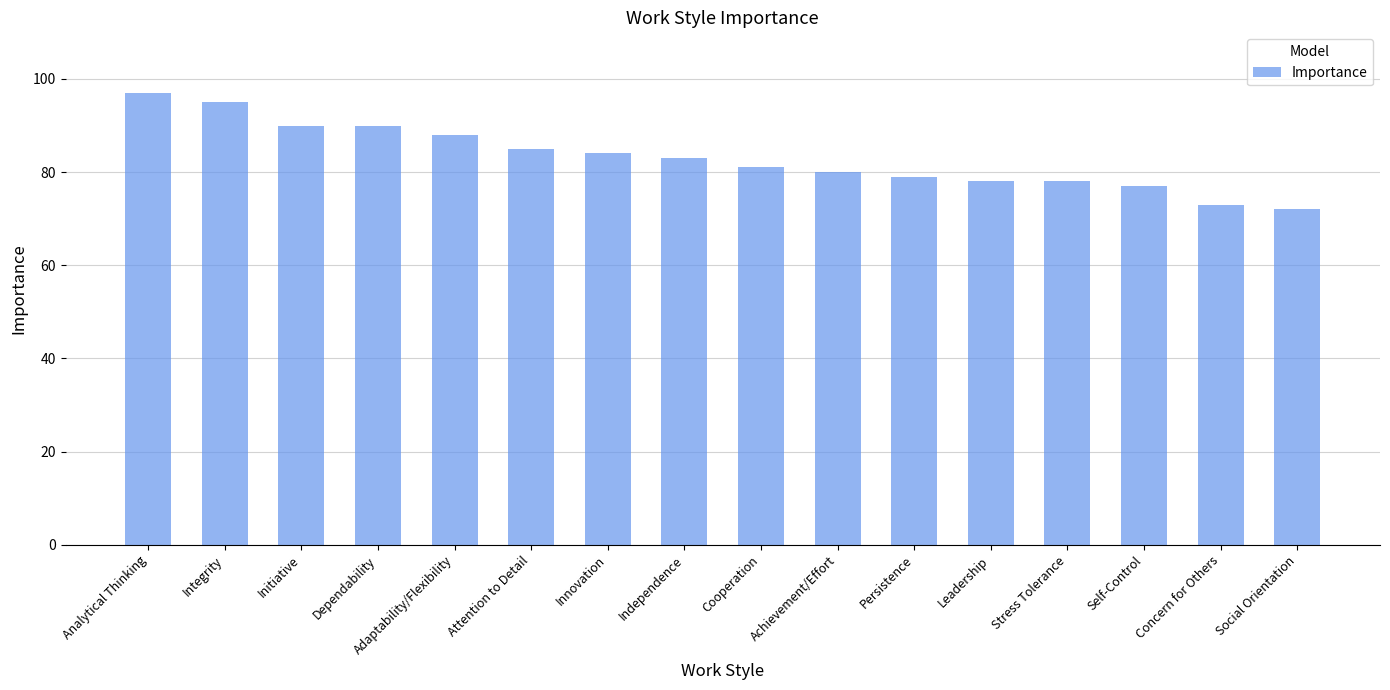

What is the smallest value displayed?

72